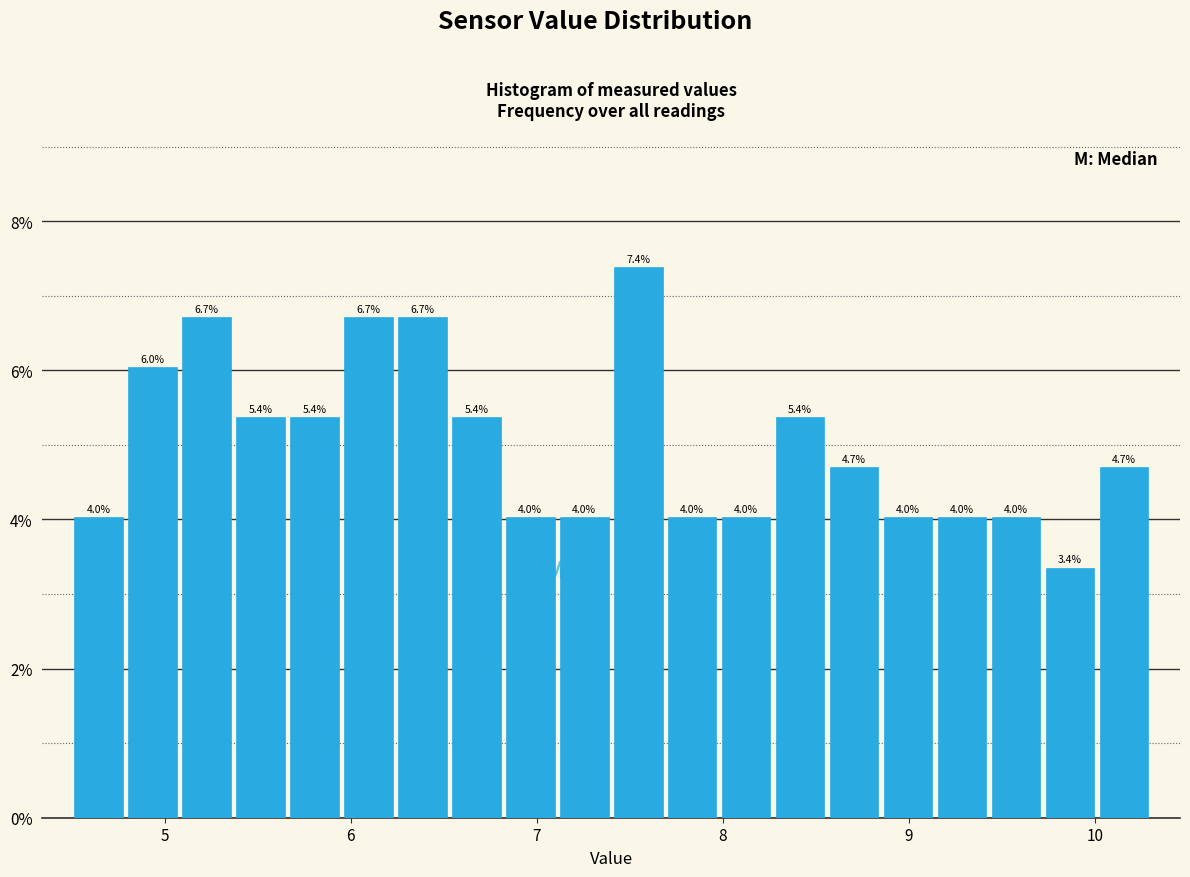

Read against the x-axis, roughly where is the centre of the tallest bar?

7.5